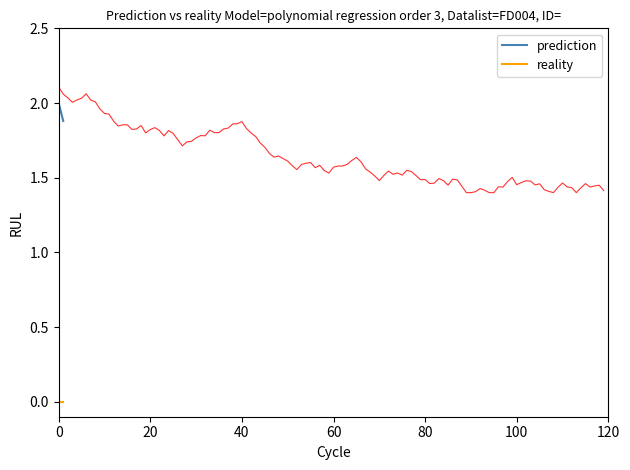

Count the prediction values in the range 1 to 2.

2